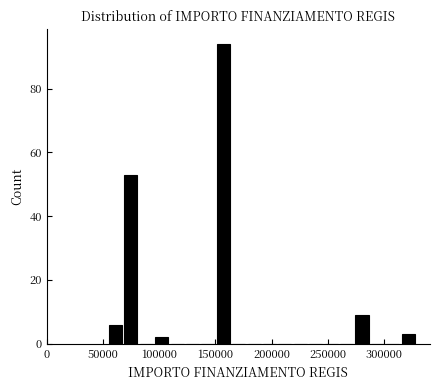

Around what value on the x-axis is the tallest bar? Give the approximate position of its centre, as read against the axis.

155000